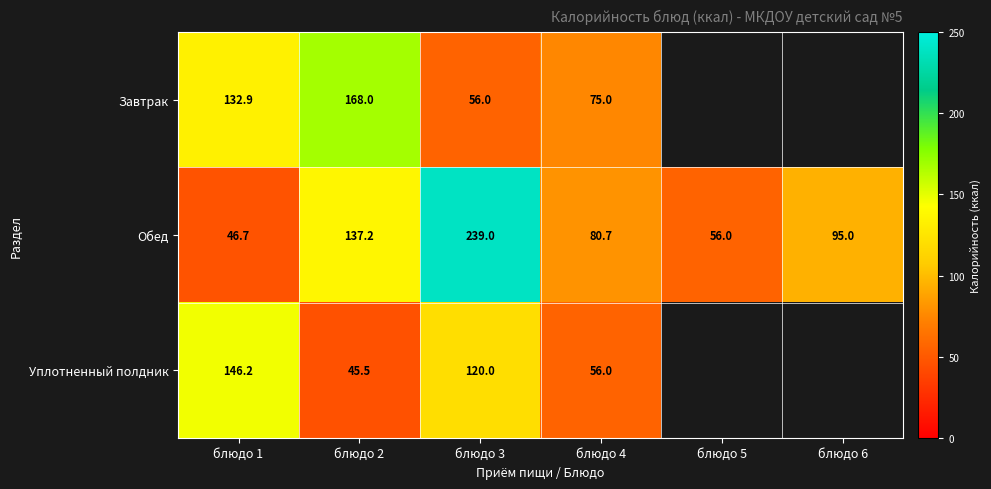

What is the sum of the Обед values at блюдо 3 and блюдо 1?

285.7